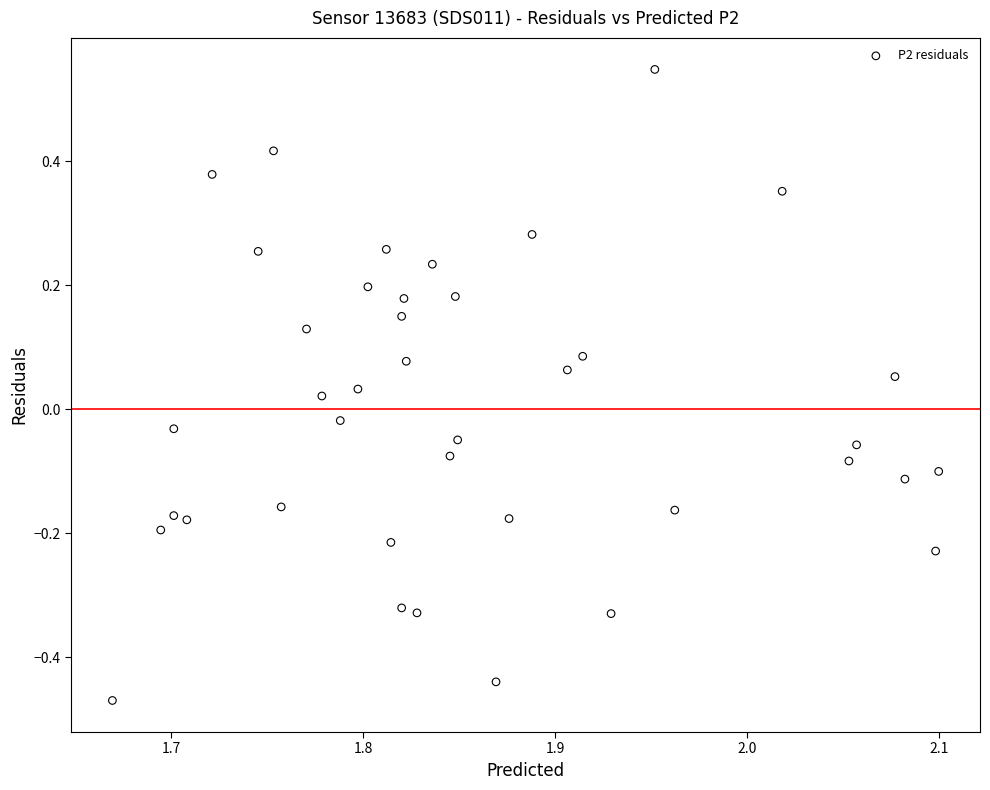

What is the range of Y values (max minus min)?

1.0